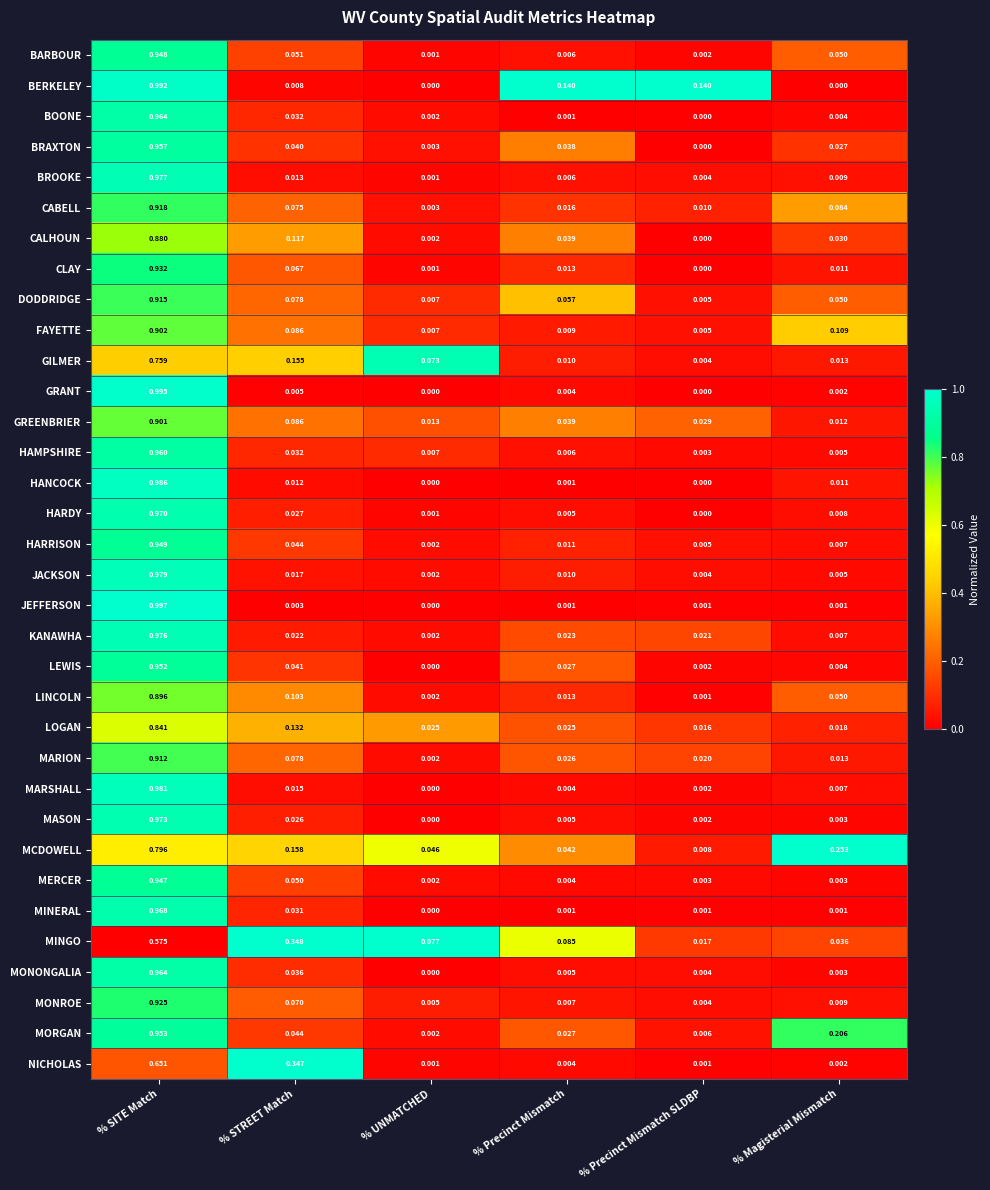

Which series has the largest range (max minus min)?

JEFFERSON